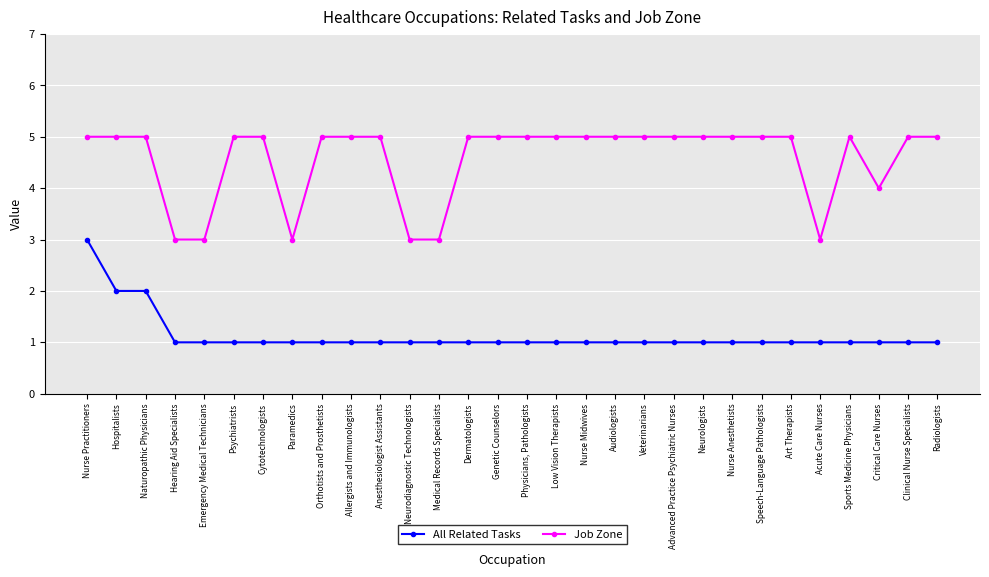

The All Related Tasks series shows 1 at Neurodiagnostic Technologists. True or false?

True